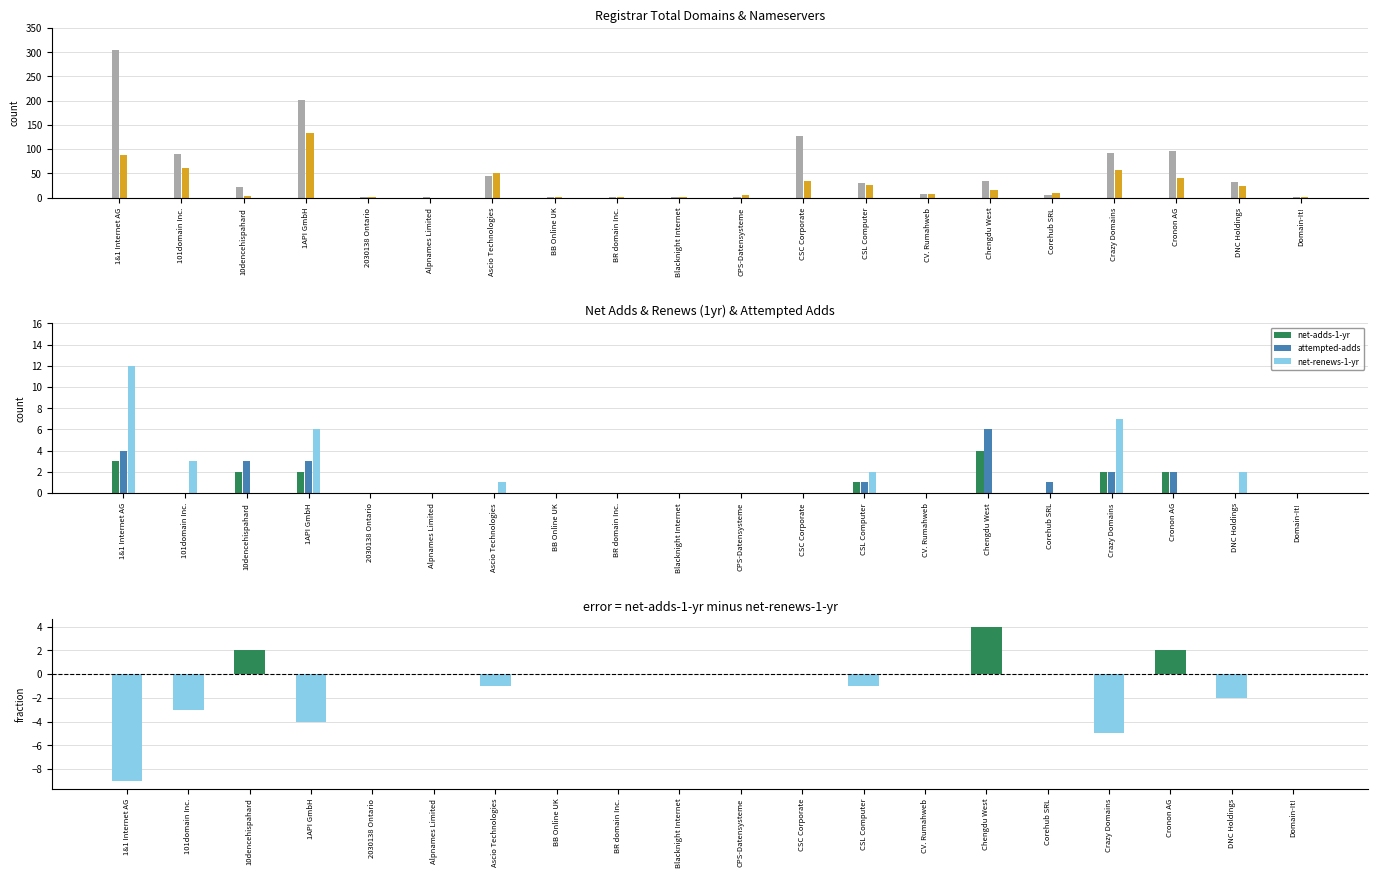

Which series has the widest spread of values?

total-domains